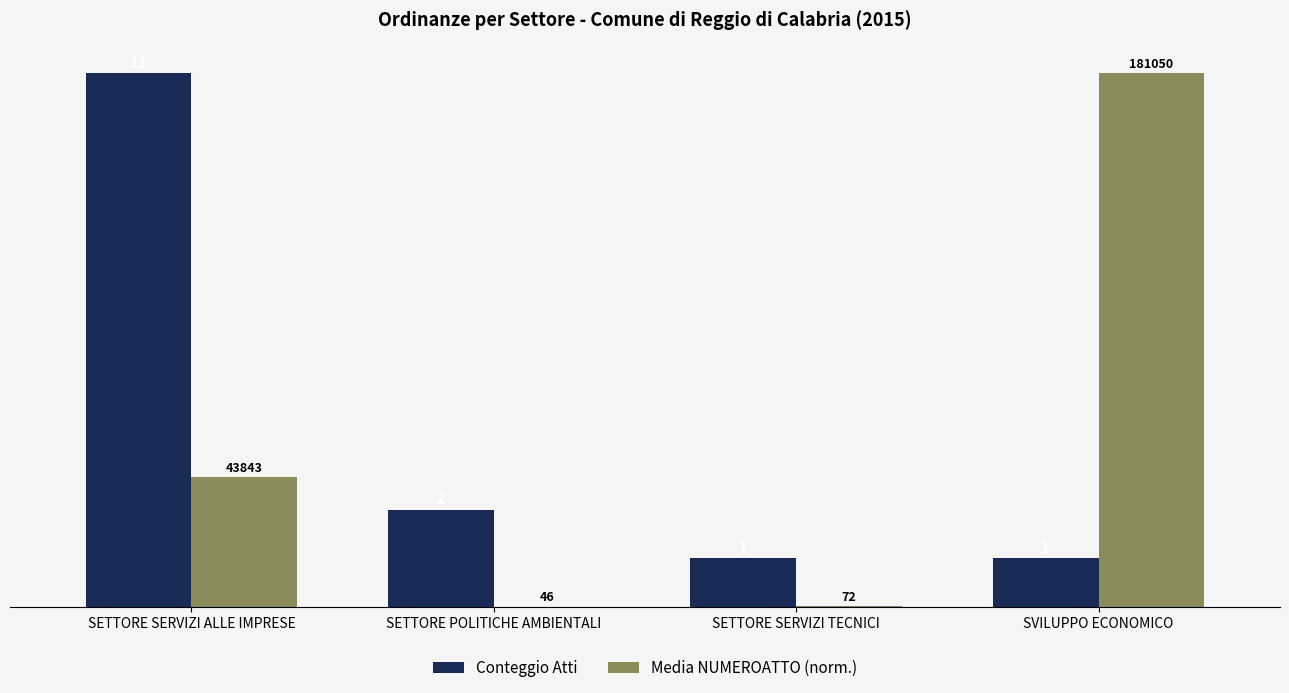

At which label is Media NUMEROATTO (norm.) closest to 5?

SETTORE SERVIZI ALLE IMPRESE